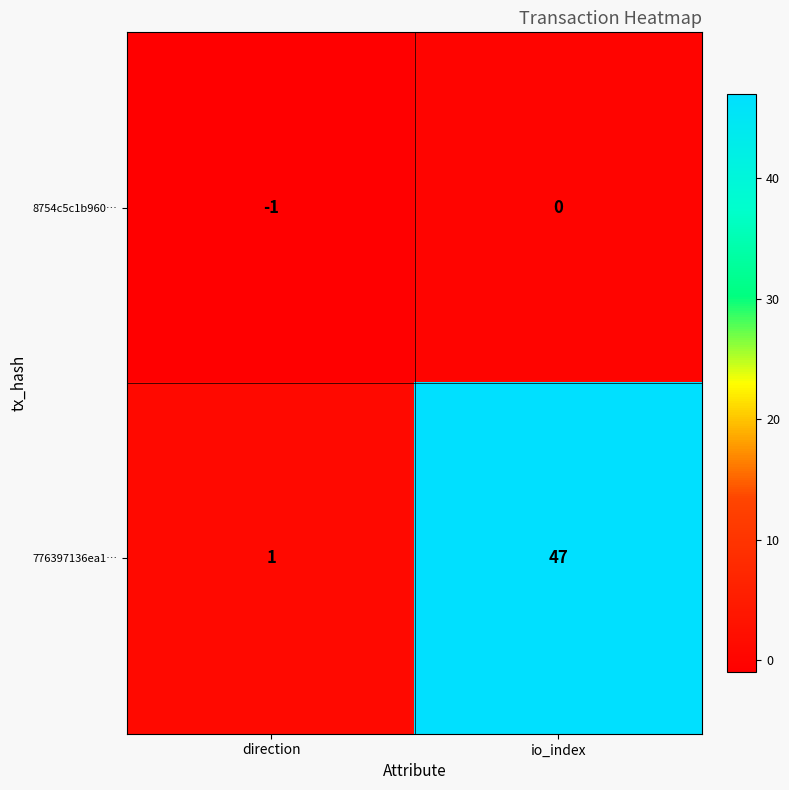

Is it true that 776397136ea1… equals 47 at io_index?

True